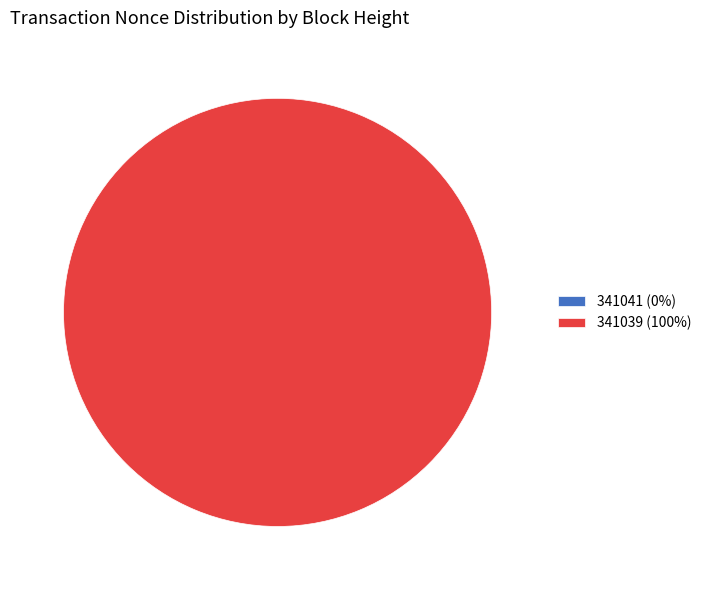

Is it true that 341039 is 99% of the pie?

False